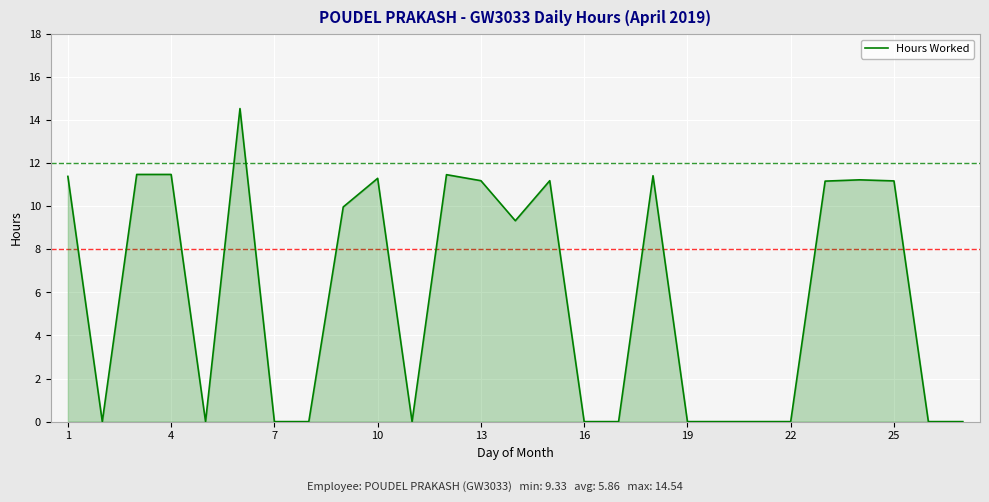

What is the greatest value displayed?

14.5